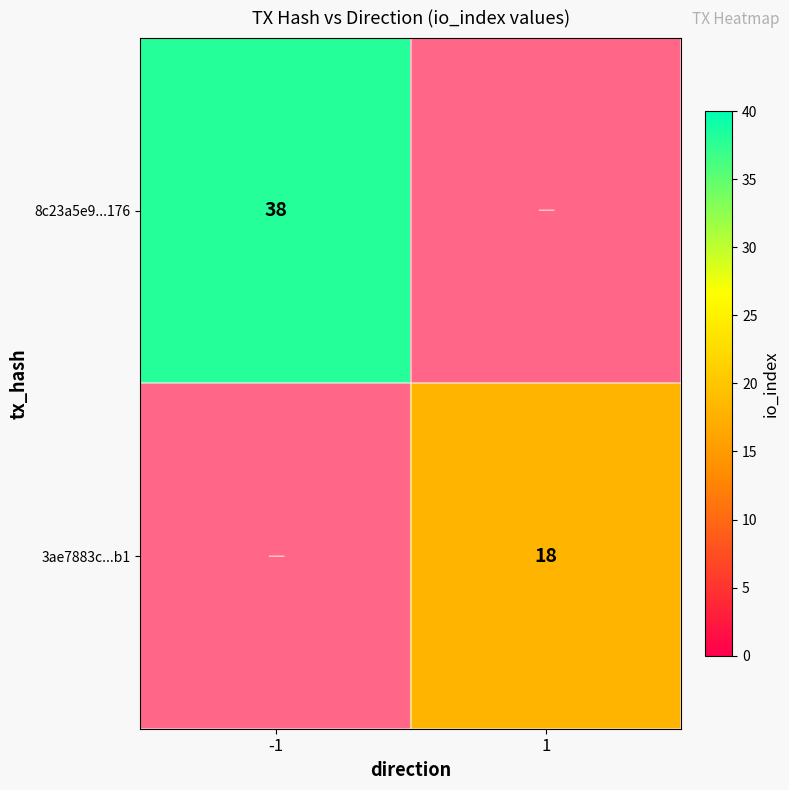

The 8c23a5e9...176 series shows 38 at -1. True or false?

True